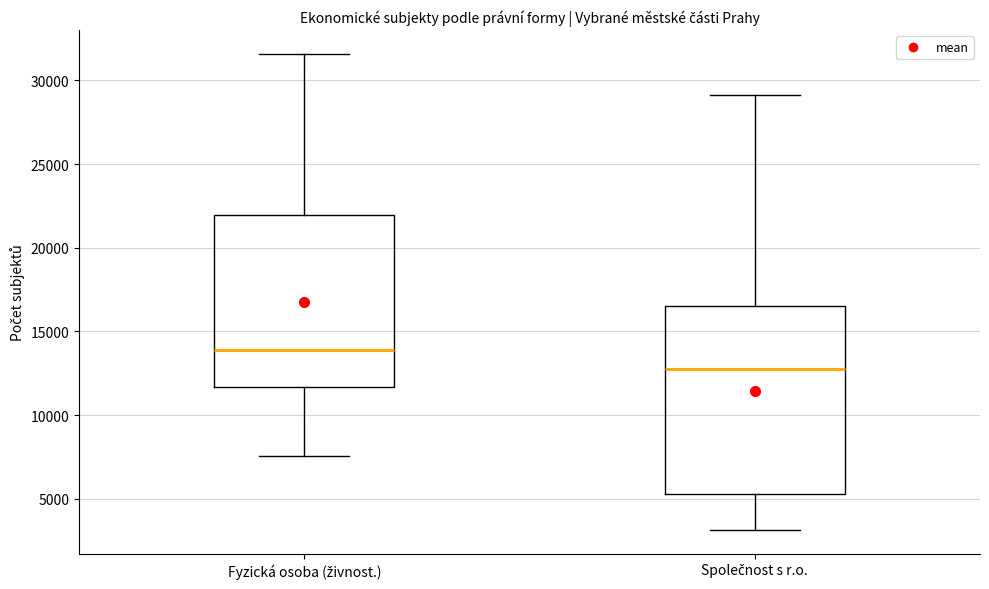

Where is the lower edge of the box for Fyzická osoba (živnost.) on the y-axis? The values are not printed on the chart, so give them approximately, as read against the axis.

11500